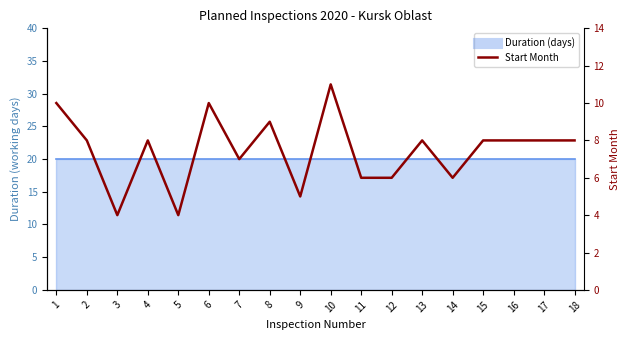

Between 6 and 9, which is larger?

6